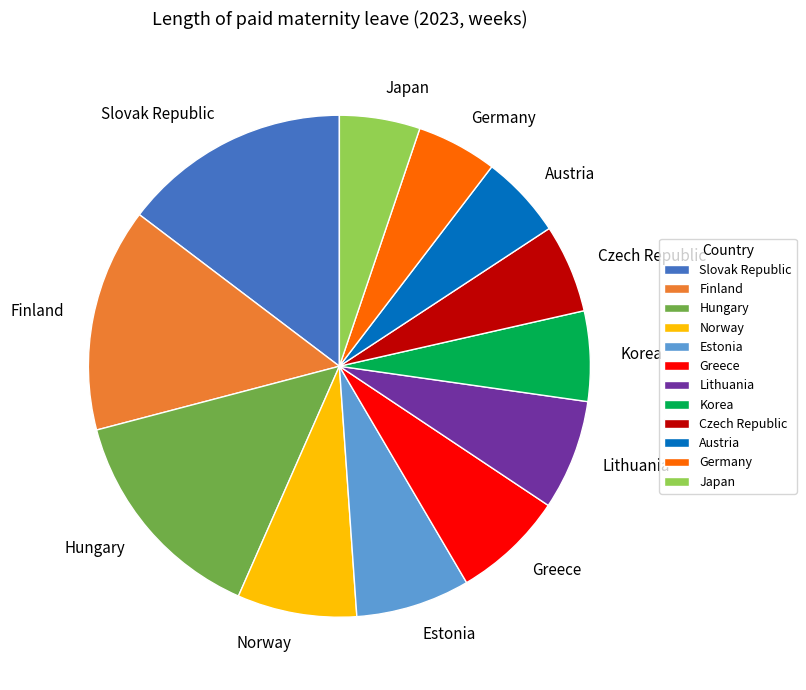

How many segments does this pie chart have?

12